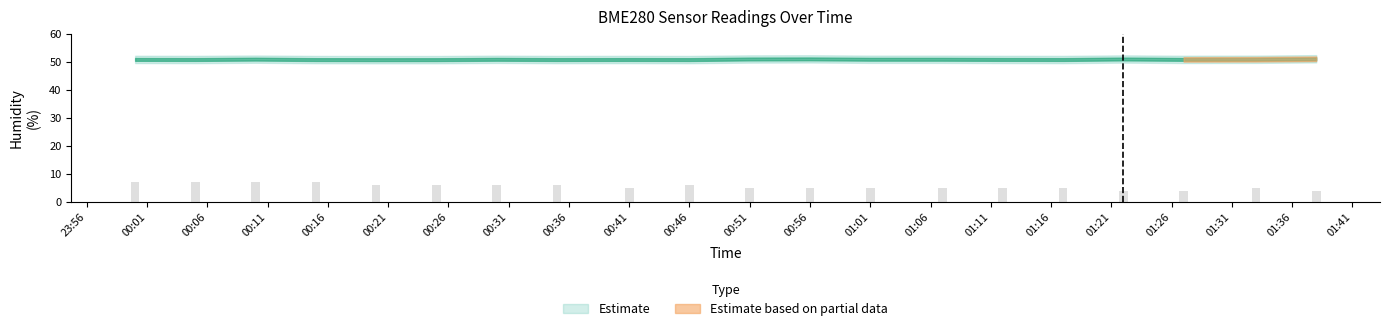

Are the bars grouped side by side (vs. stacked)?

No